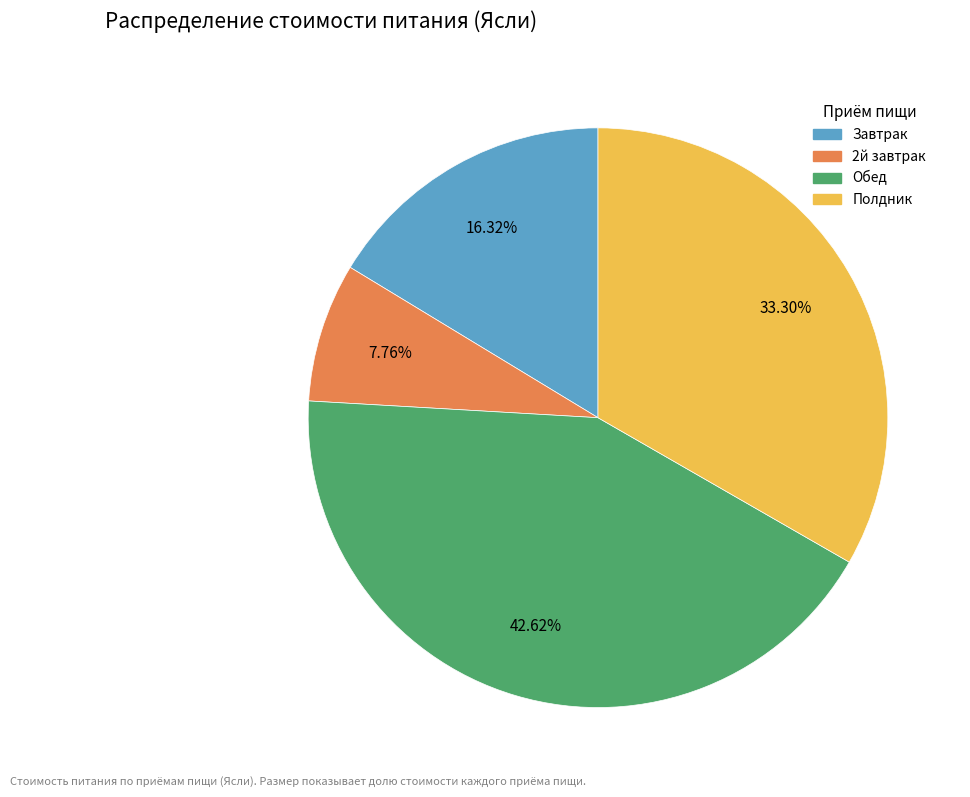

How many slices are in this pie chart?

4